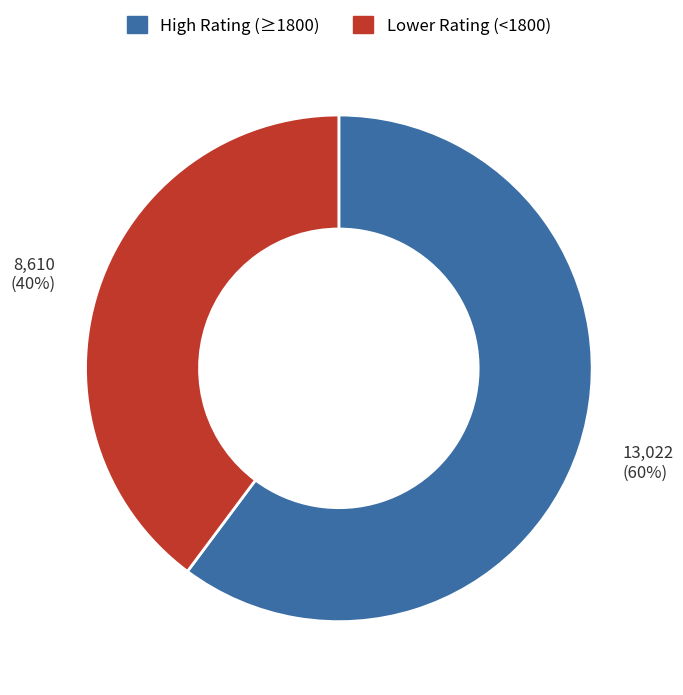

To the nearest percent, what is the difference between the largest and smallest slice percentages?

20%